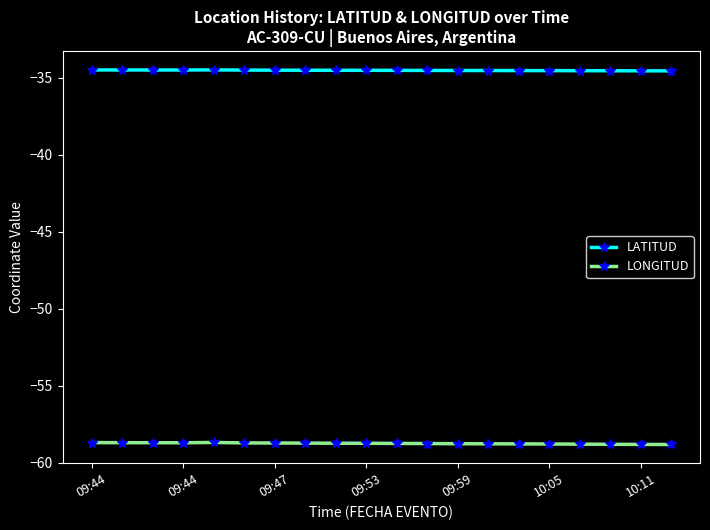

What is the value of the LATITUD point at the 5th from the left?

-34.5